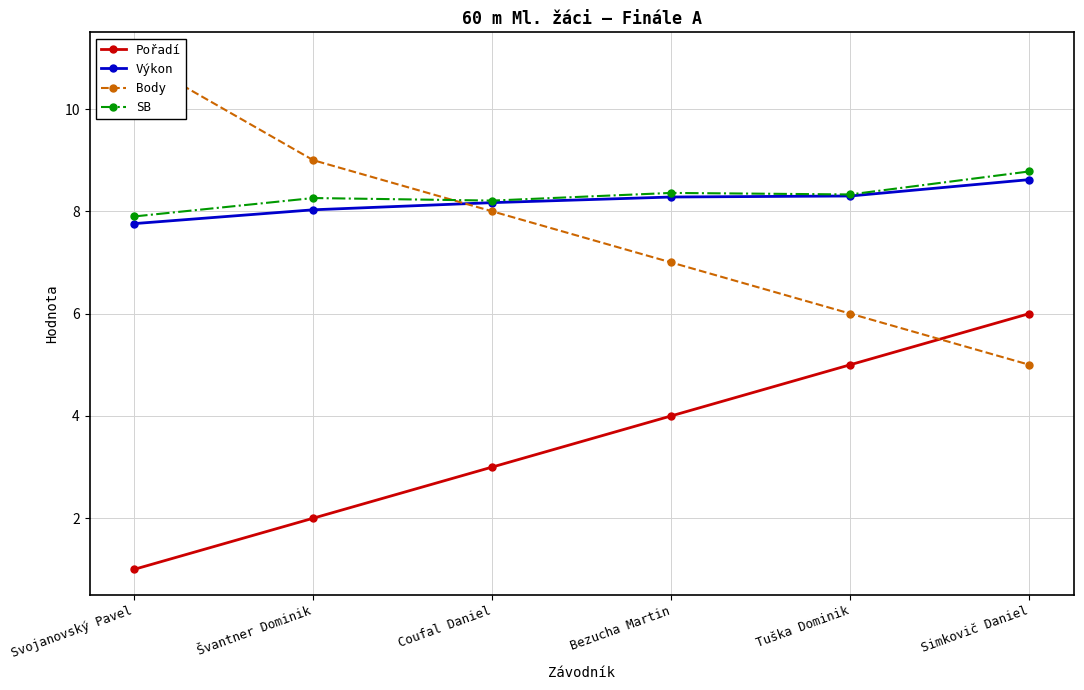

How many times do Body and SB cross each other?

1